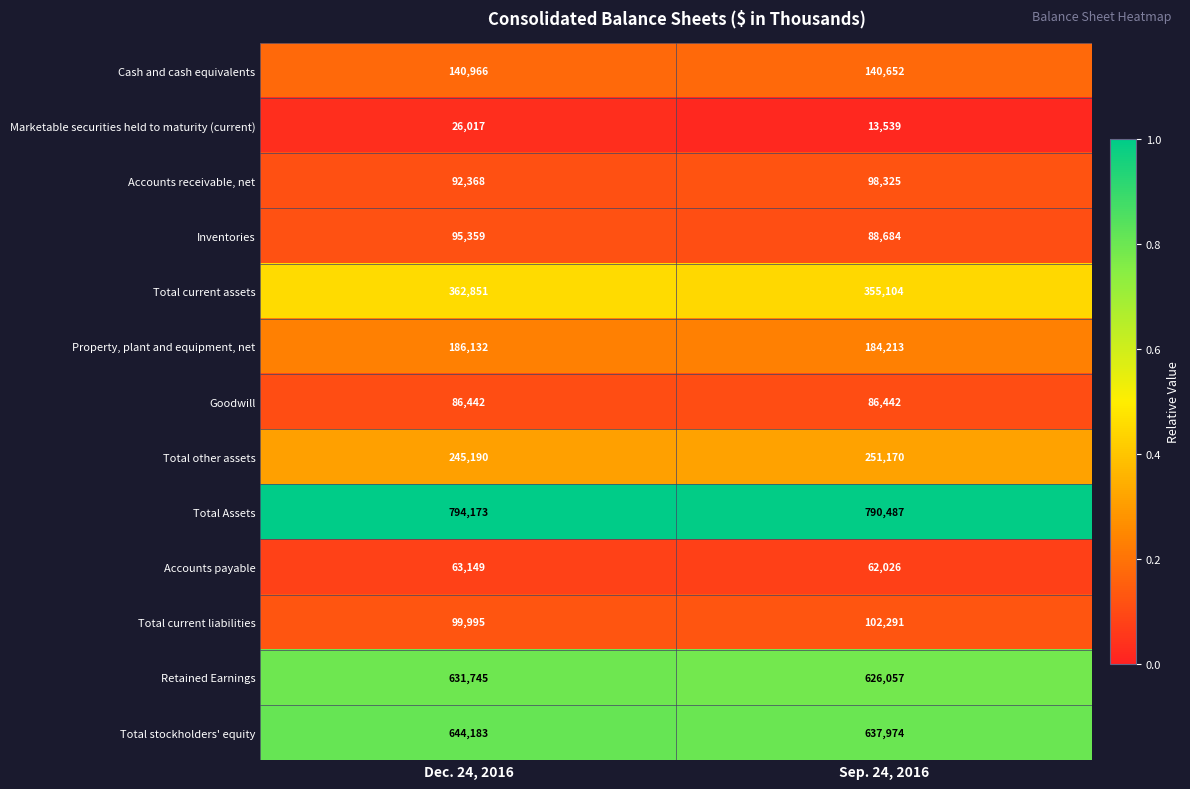

What is the spread (max minus min) of values at Sep. 24, 2016?

776948